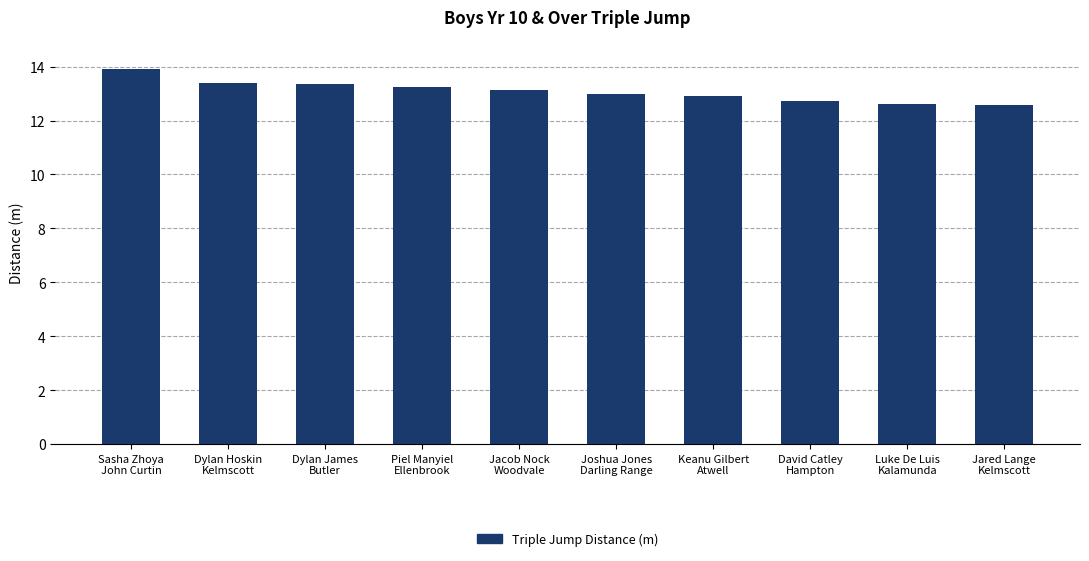

What is the sum of the values at Dylan James
Butler and Luke De Luis
Kalamunda?

26.0